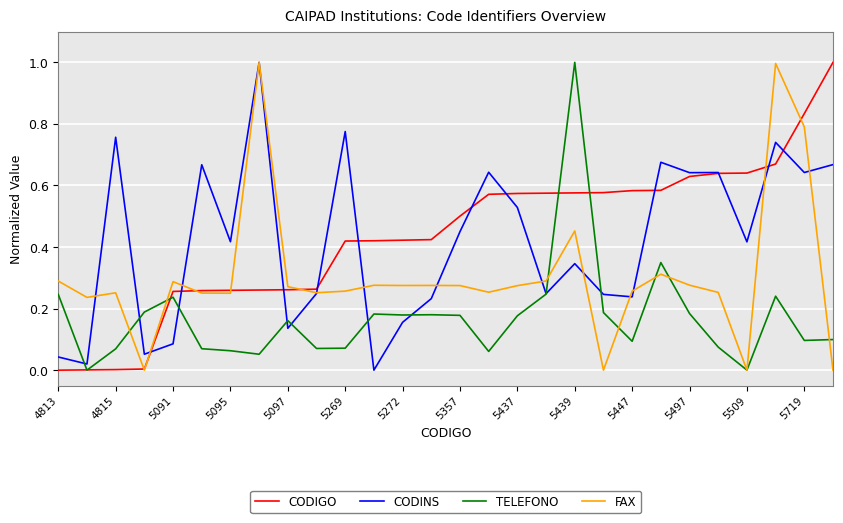

How many series are shown in this chart?

4